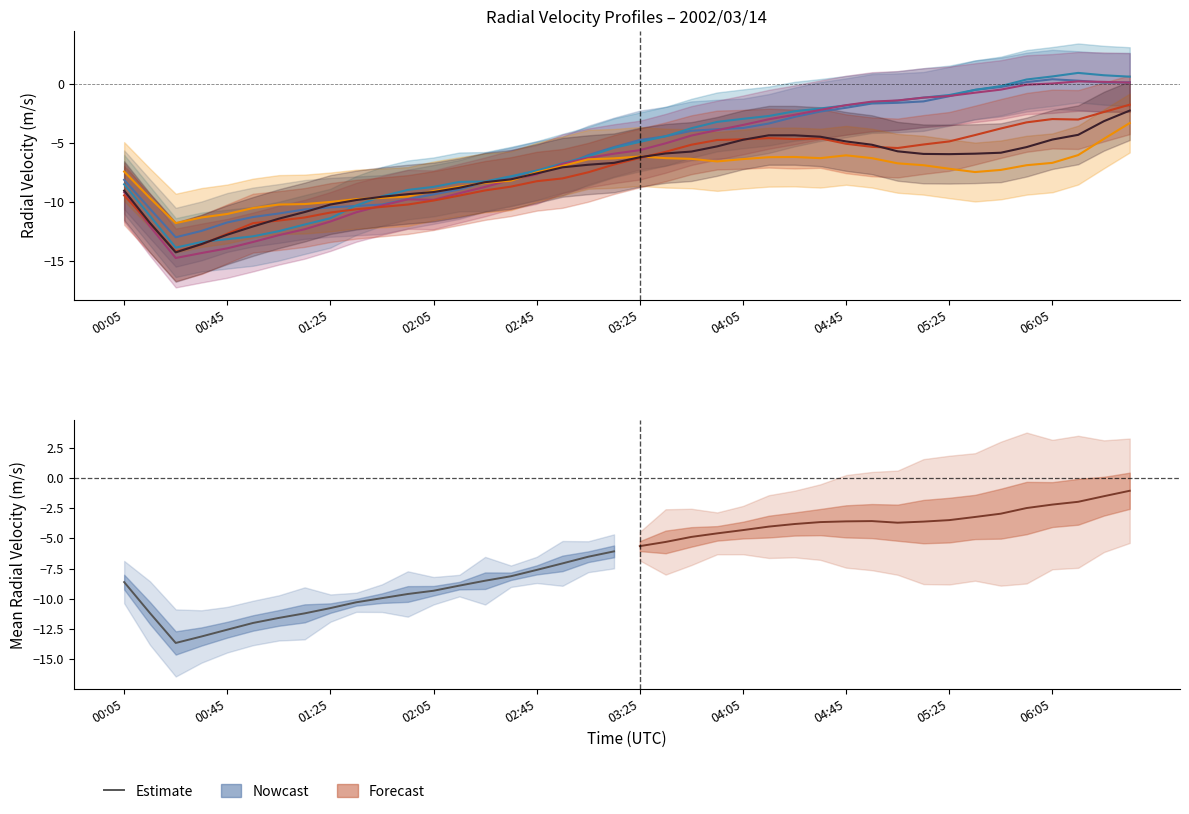

Does the chart display data point markers on the line(s)?

No